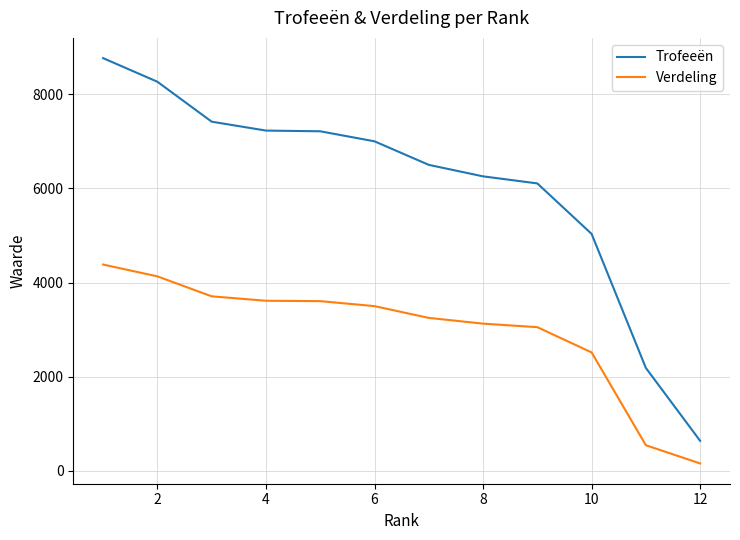

Which series has the largest total across all categories?

Trofeeën